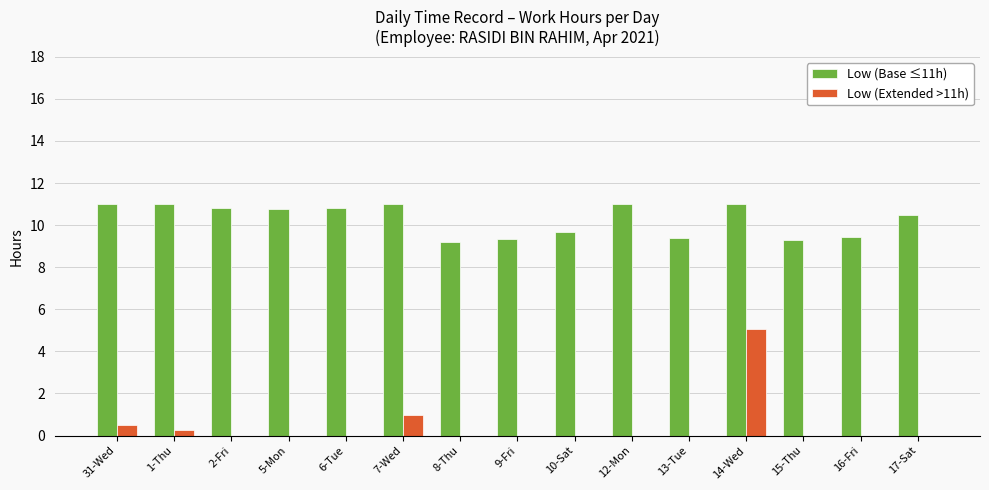

How many groups of bars are there?

15